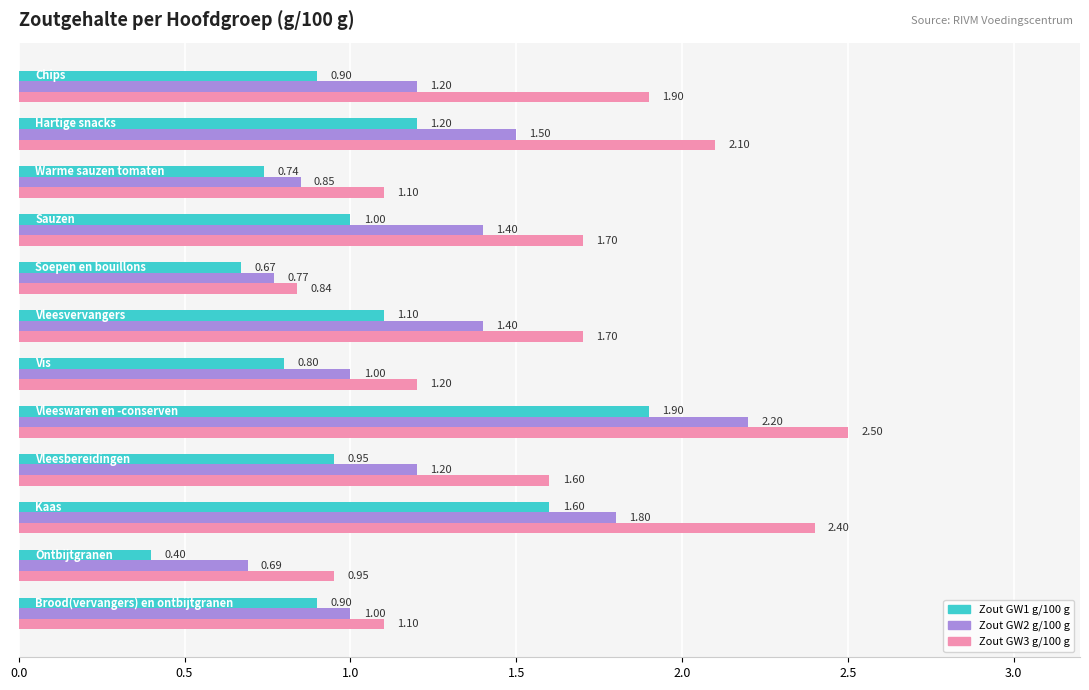

Rank the series by their maximum value, from lowest to highest.

Zout GW1 g/100 g, Zout GW2 g/100 g, Zout GW3 g/100 g